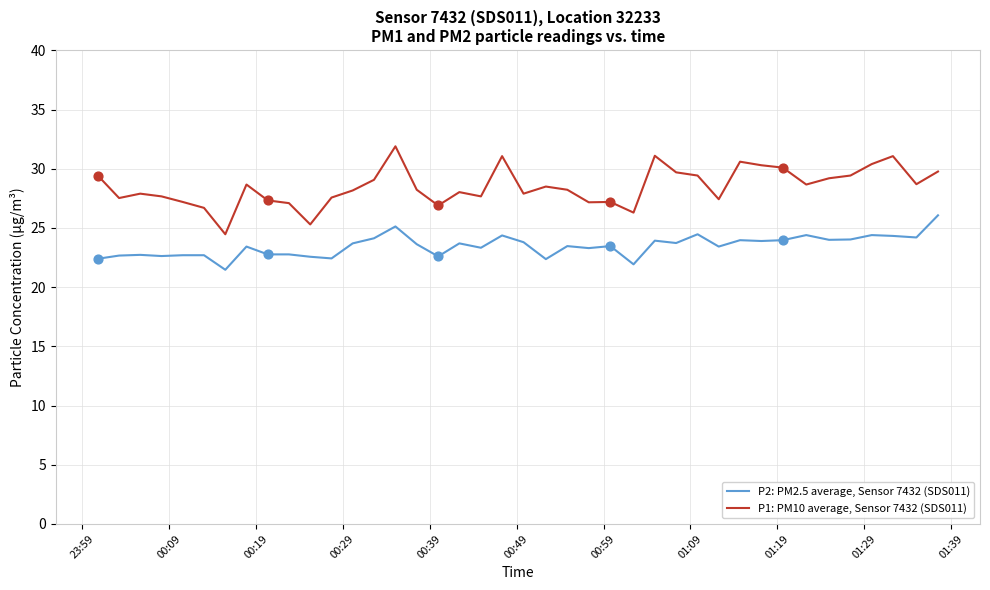

Which series has the largest total across all categories?

P1: PM10 average, Sensor 7432 (SDS011)